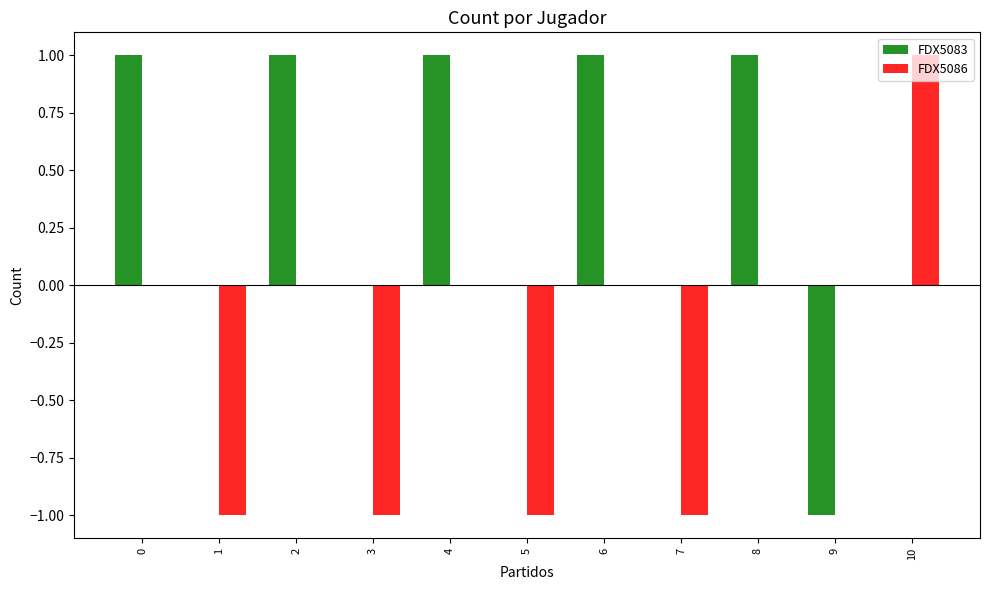

What is the sum of all FDX5083 values?

4